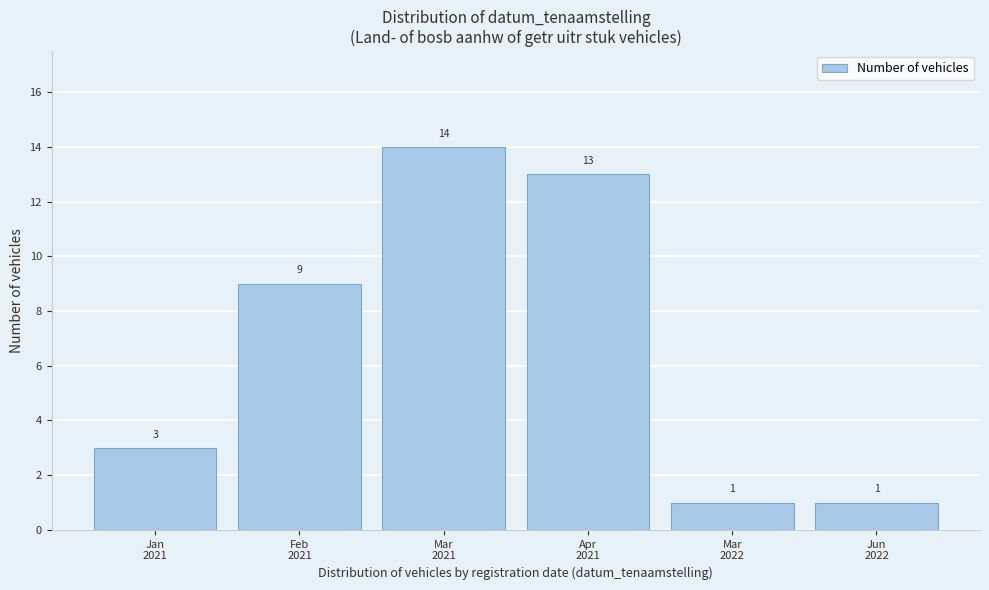

Reading right to left, what are all the values shown in this chart?

1	1	13	14	9	3